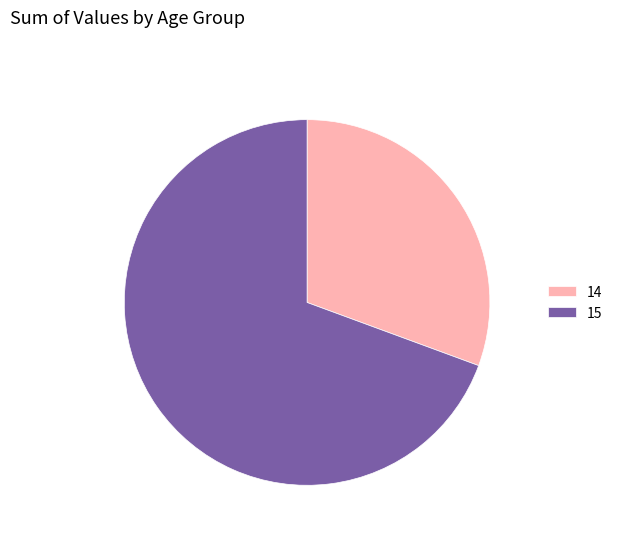

Which has a higher value, 15 or 14?

15